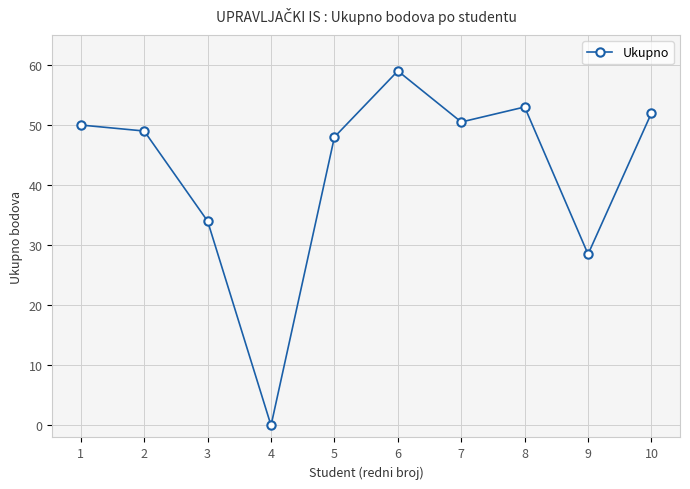

Where is the first local maximum?

6